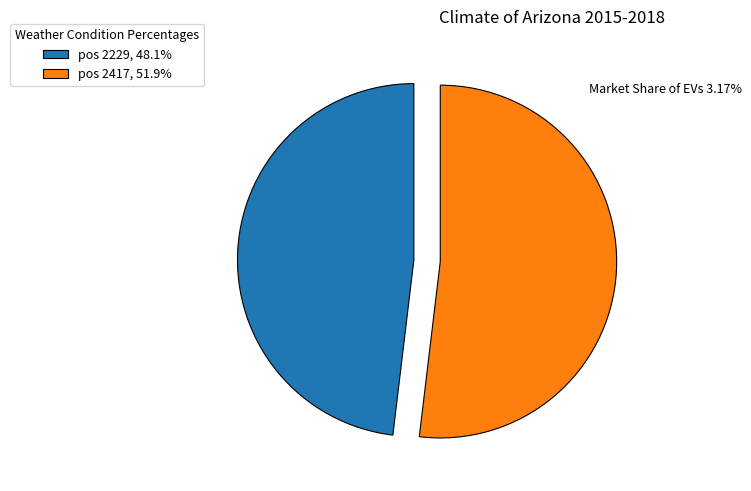

What is the ratio of the value at pos 2417, 51.9% to the value at pos 2229, 48.1%?

1.1